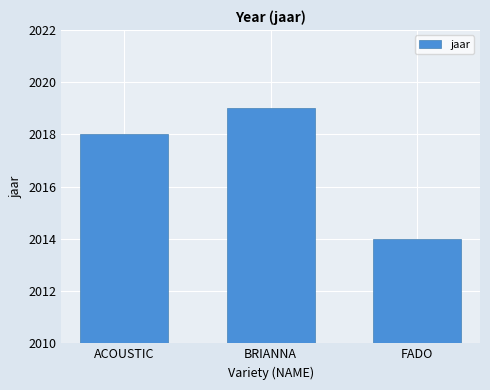

What is the greatest value displayed?

2019